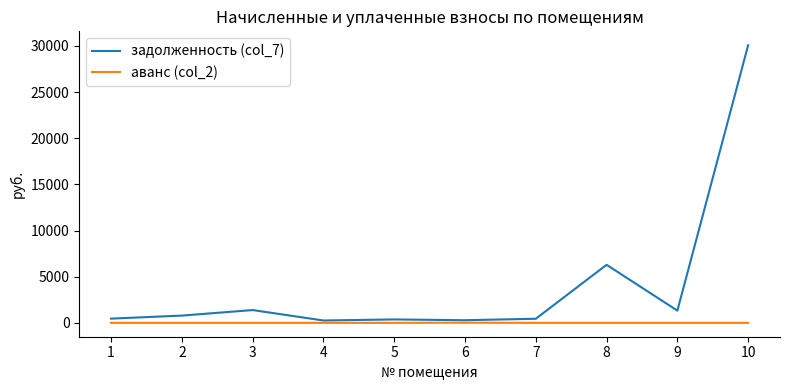

What is the sum of the задолженность (col_7) values at 1 and 8?

6746.6